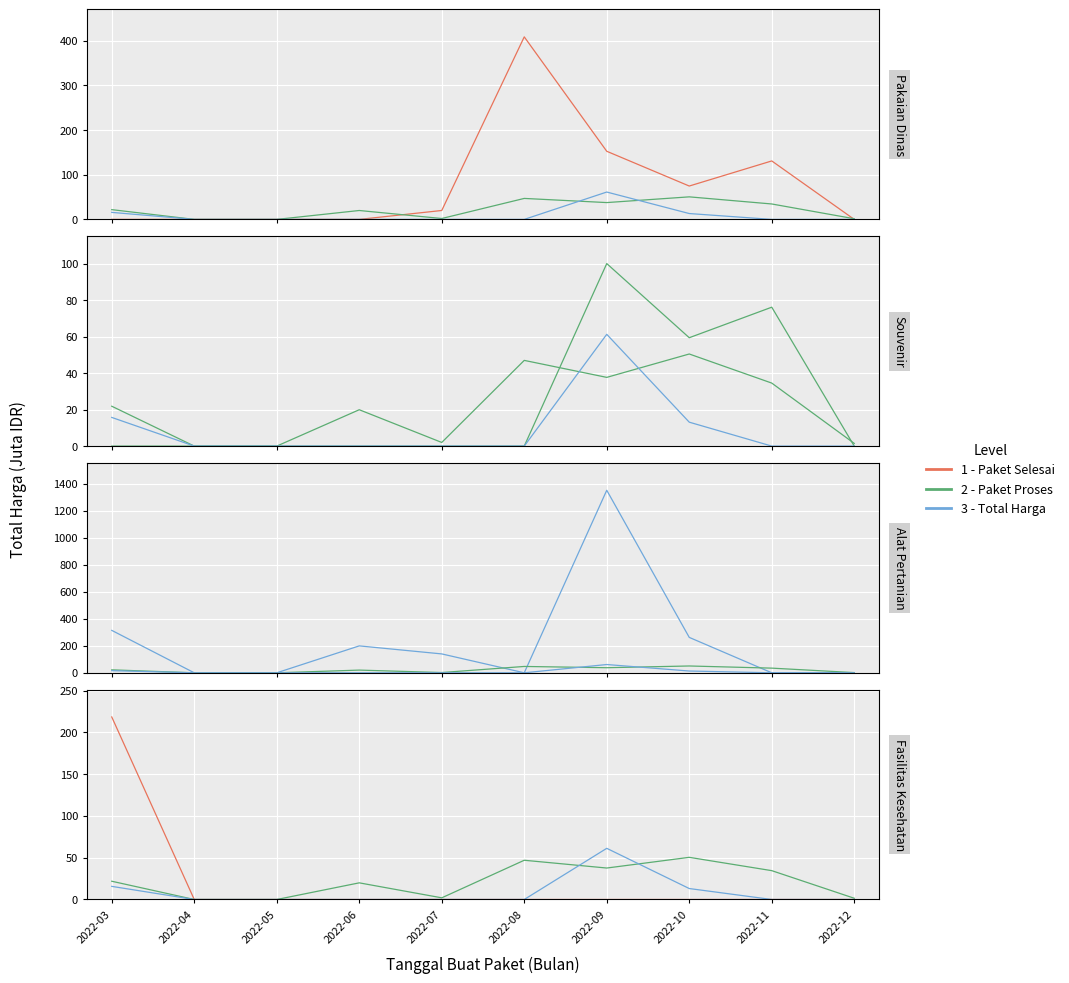

What is the maximum value shown in the chart?

1351.7